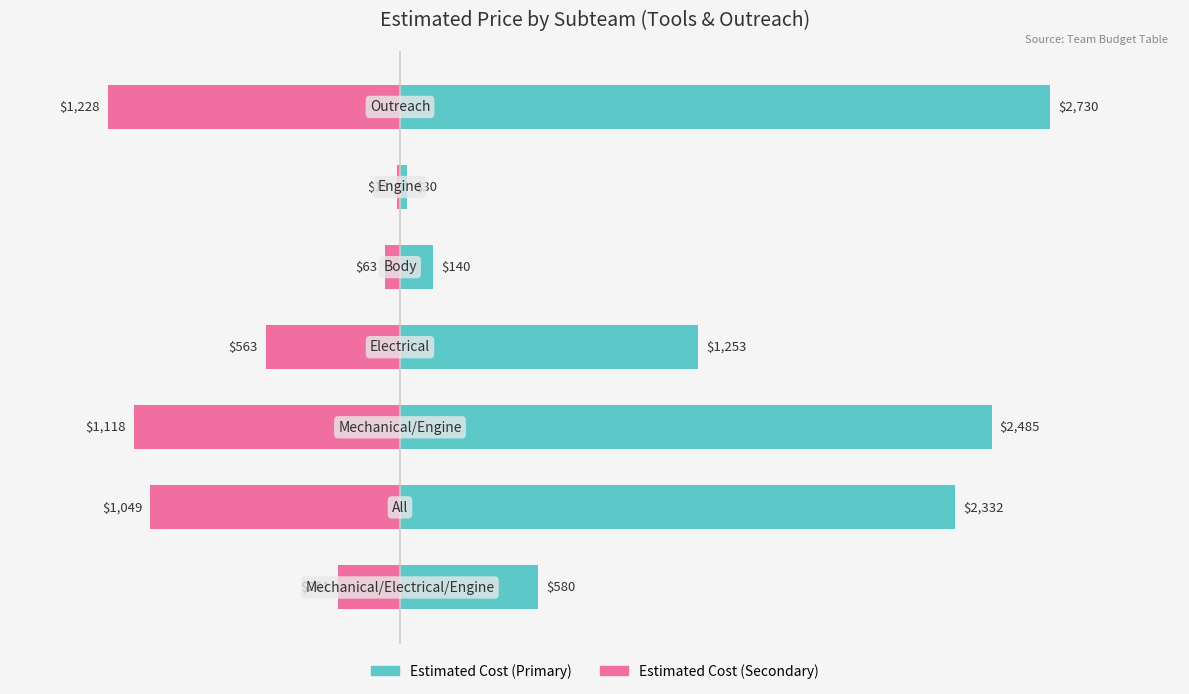

How many data points does each series have?

7